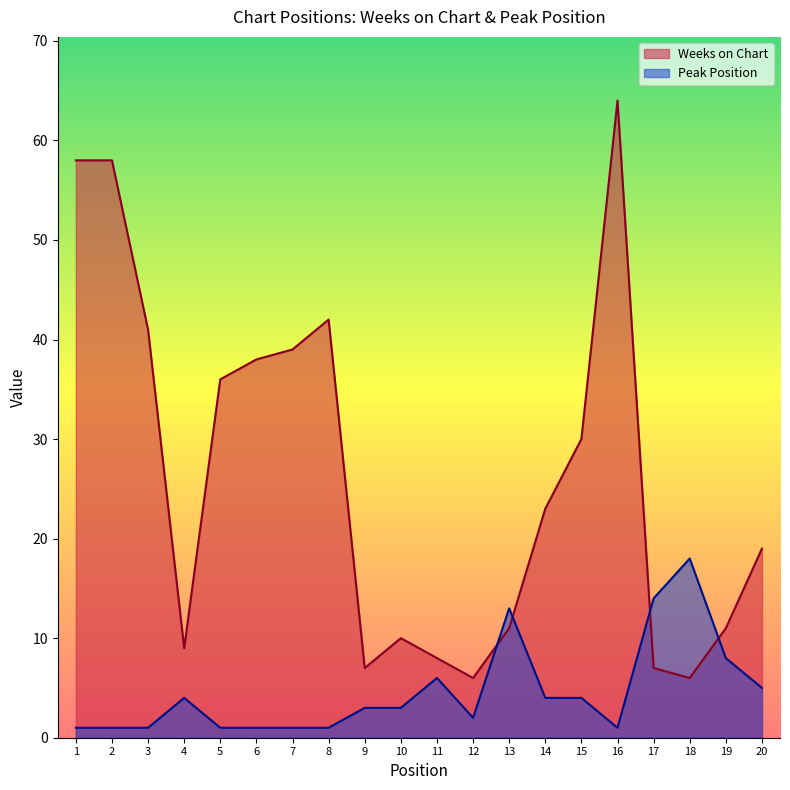

At how many categories does at least one series exceed 50?

3